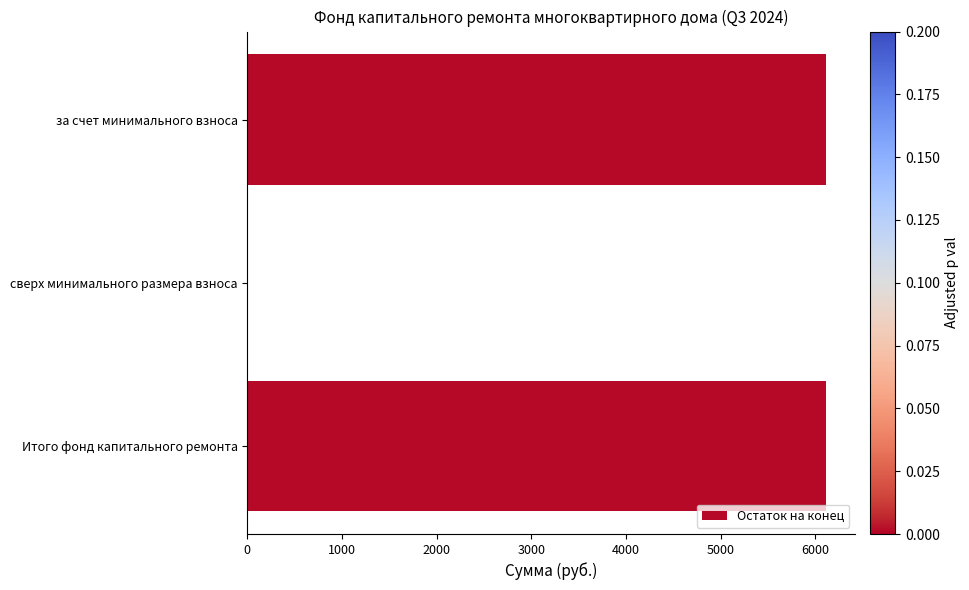

What is the sum of all values?

12236.4